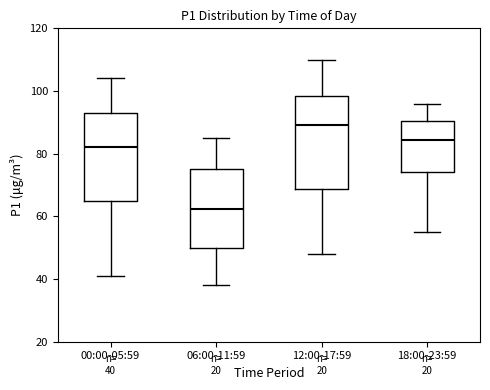

Which box's median line is the highest?

12:00-17:59